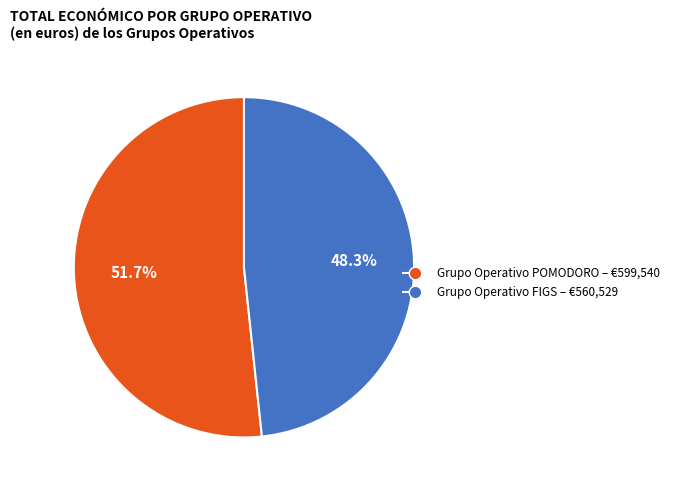

Is there a majority slice in this chart?

Yes